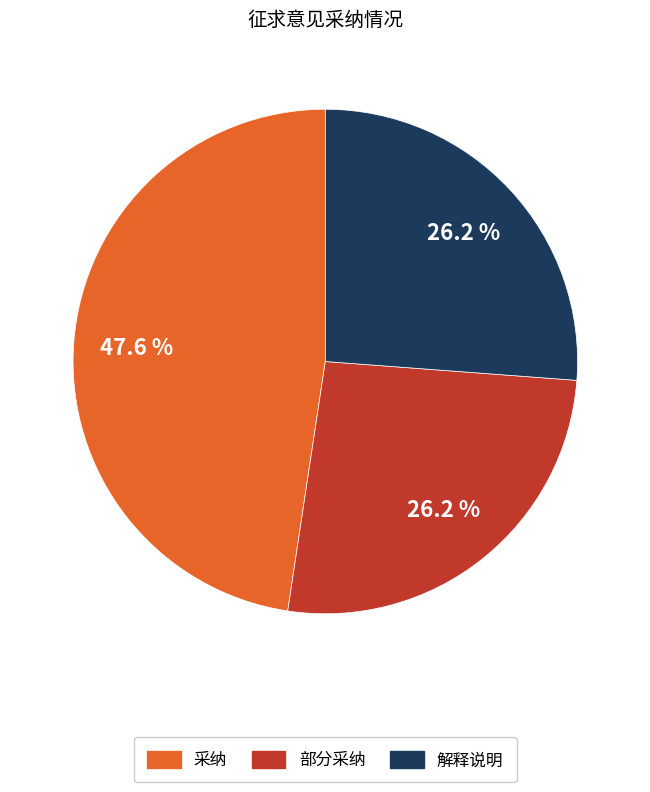

How many segments does this pie chart have?

3